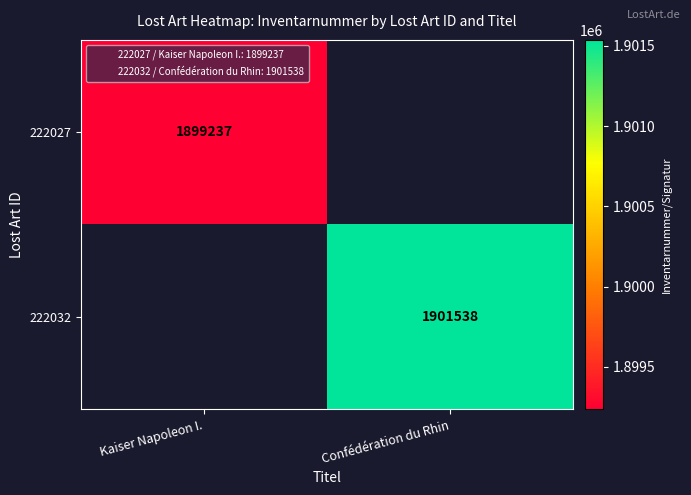

True or false: 222032 has a value of 2772495.1 at Confédération du Rhin.

False